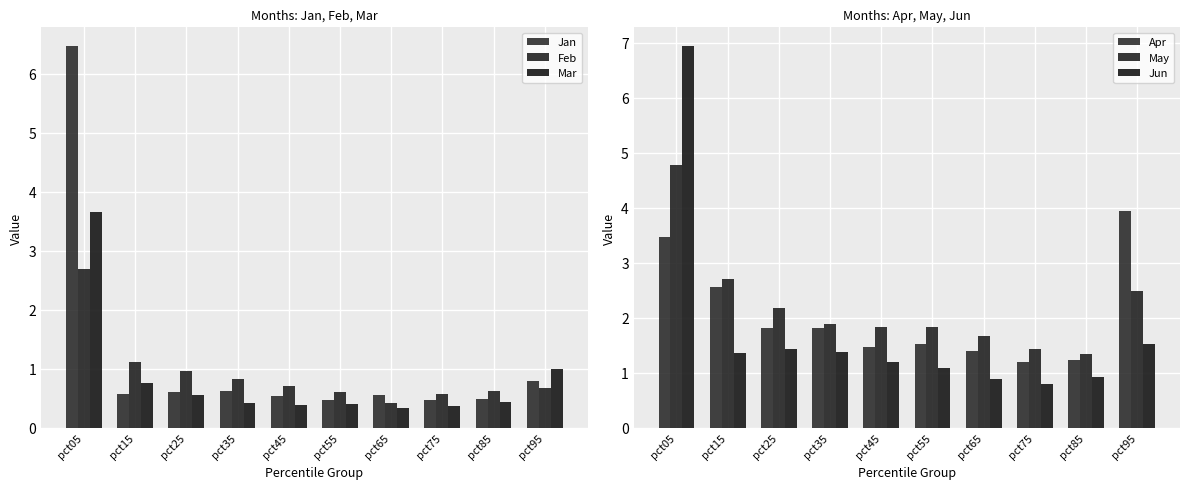

What is the approximate value of Jan at pct25?

0.6